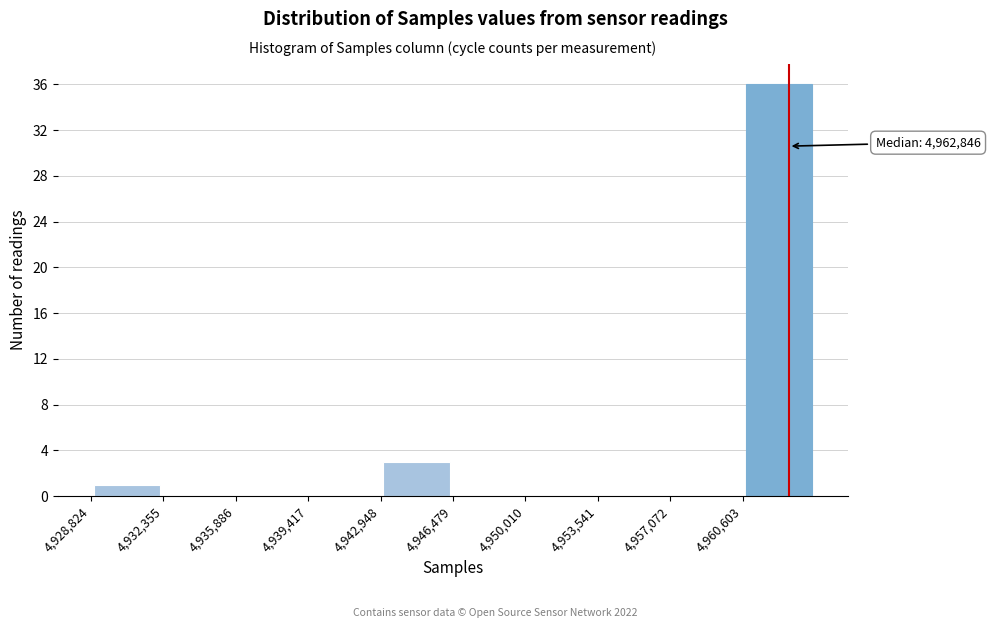

Which range on the x-axis has the tallest bar?

4960500 to 4964000